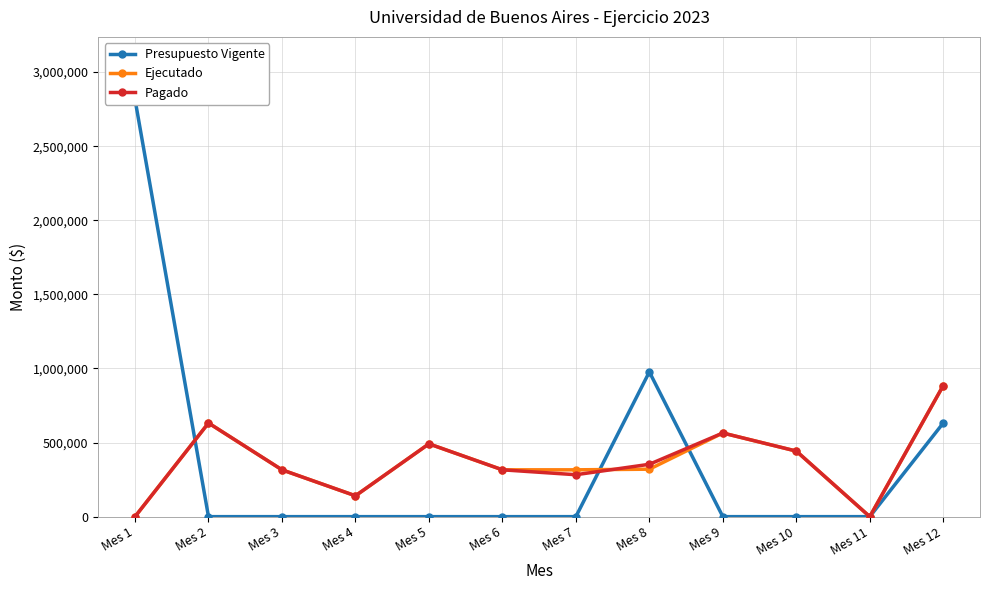

Does the chart have visible grid lines?

Yes